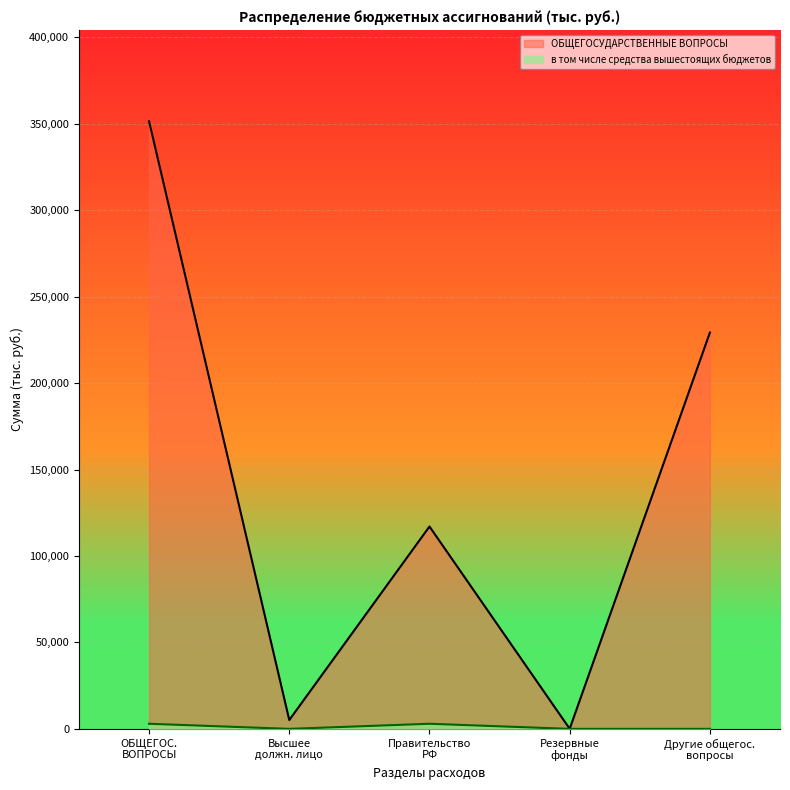

Which series has the largest total across all categories?

ОБЩЕГОСУДАРСТВЕННЫЕ ВОПРОСЫ